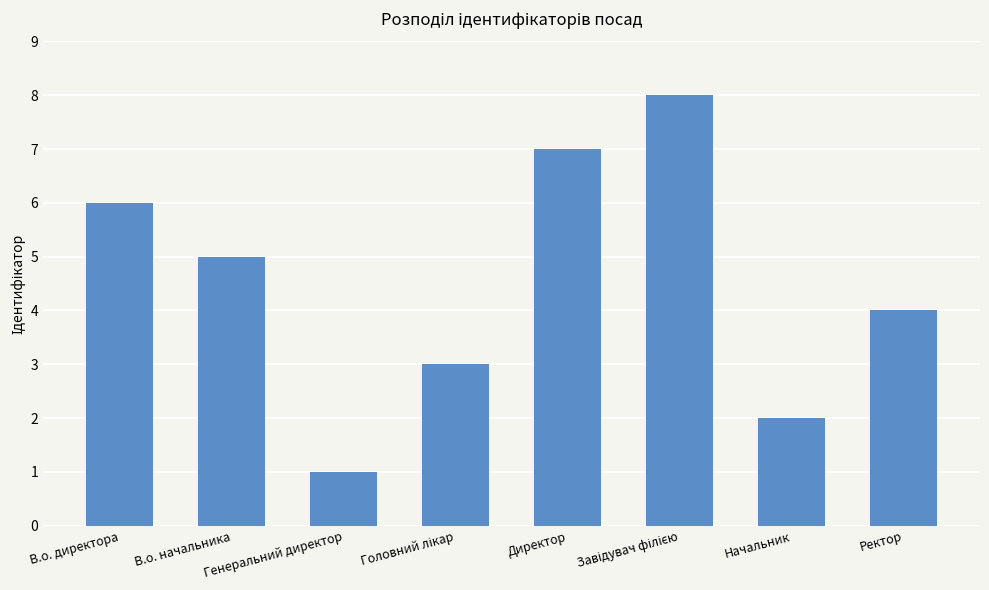

Count the number of data series in this chart.

1